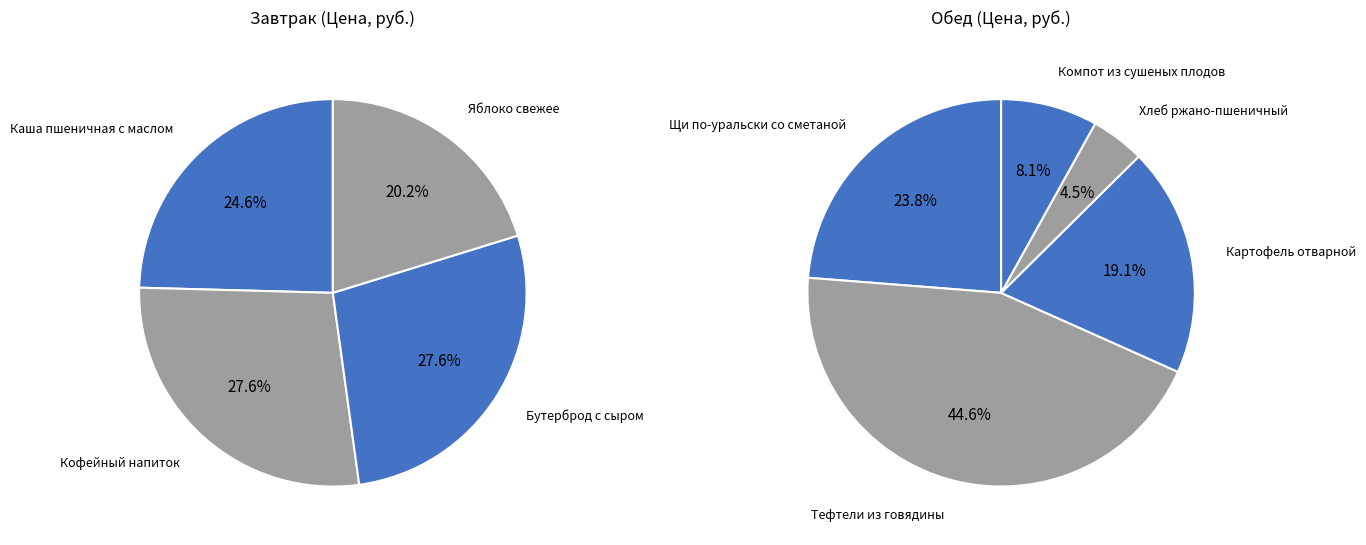

Count the number of slices in the pie.

9